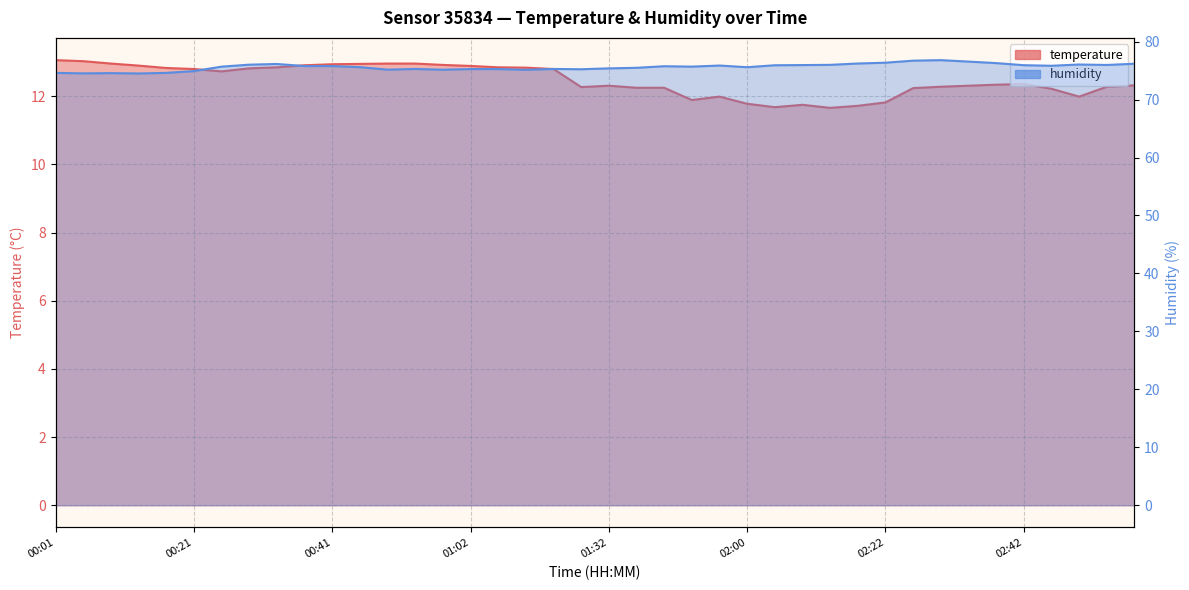

What are all the series names shown in the legend?

temperature, humidity